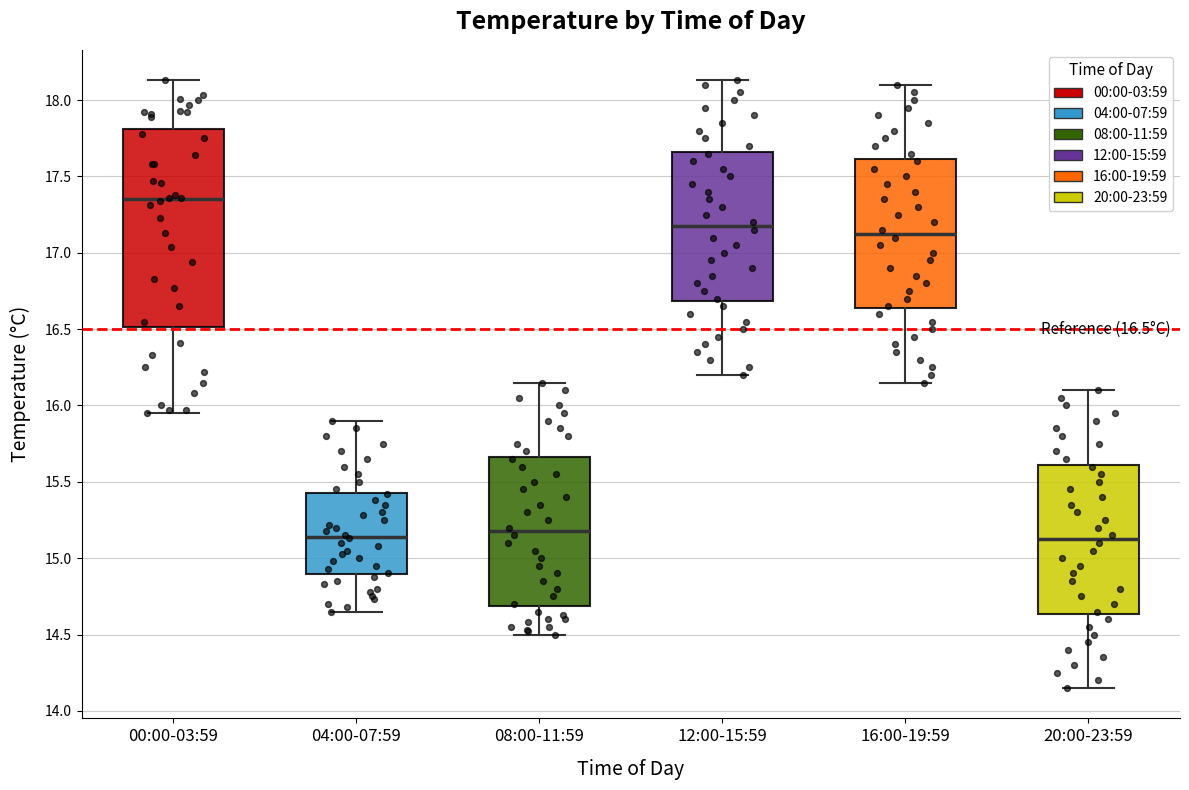

Which box has the highest median line?

00:00-03:59